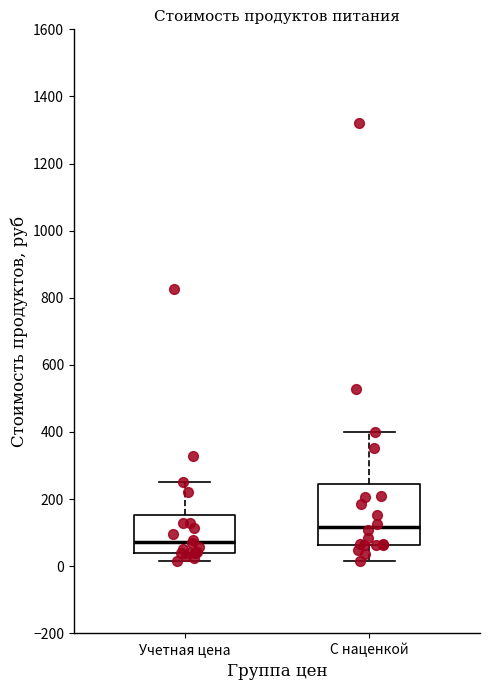

Which box's median line is the highest?

С наценкой